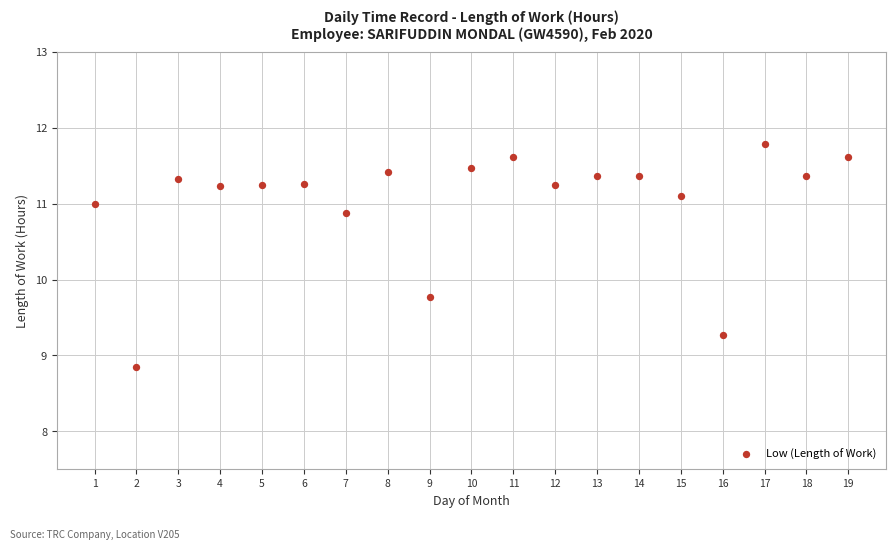

What is the range of X values (max minus min)?

18.0